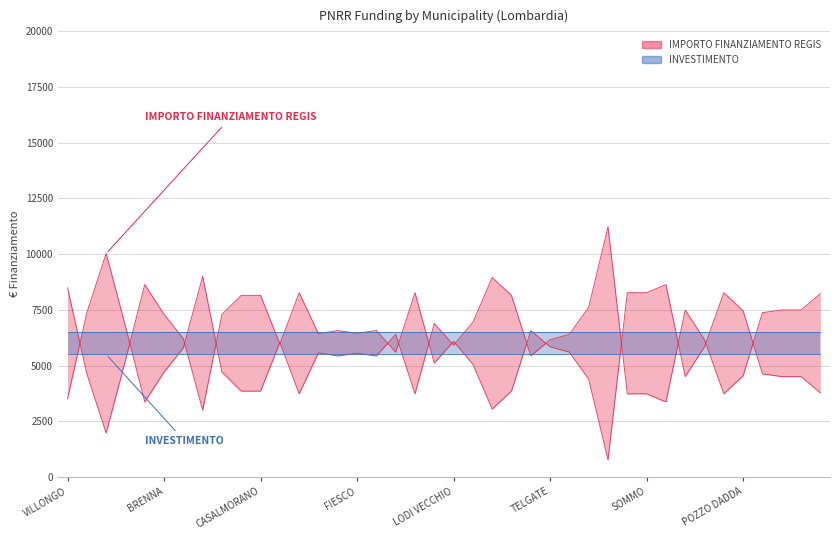

Is it true that the value at GAGGIANO is 10719.6?

False